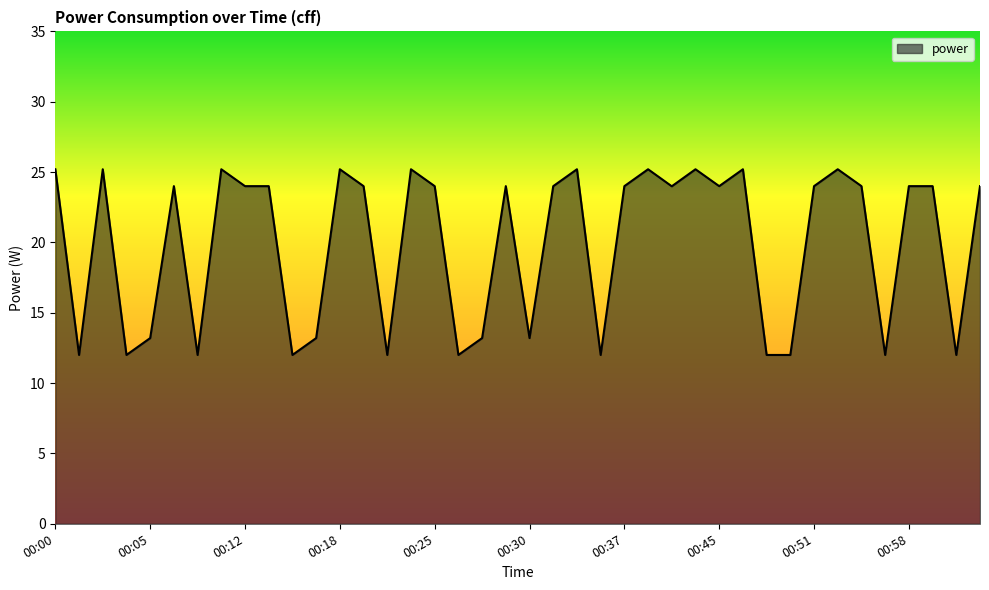

What is the minimum value shown in the chart?

12.0